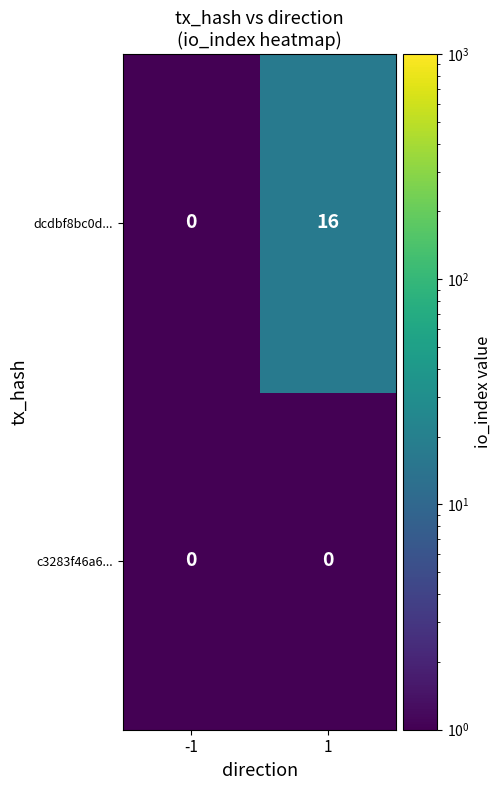

What is the total value across all series at -1?

0